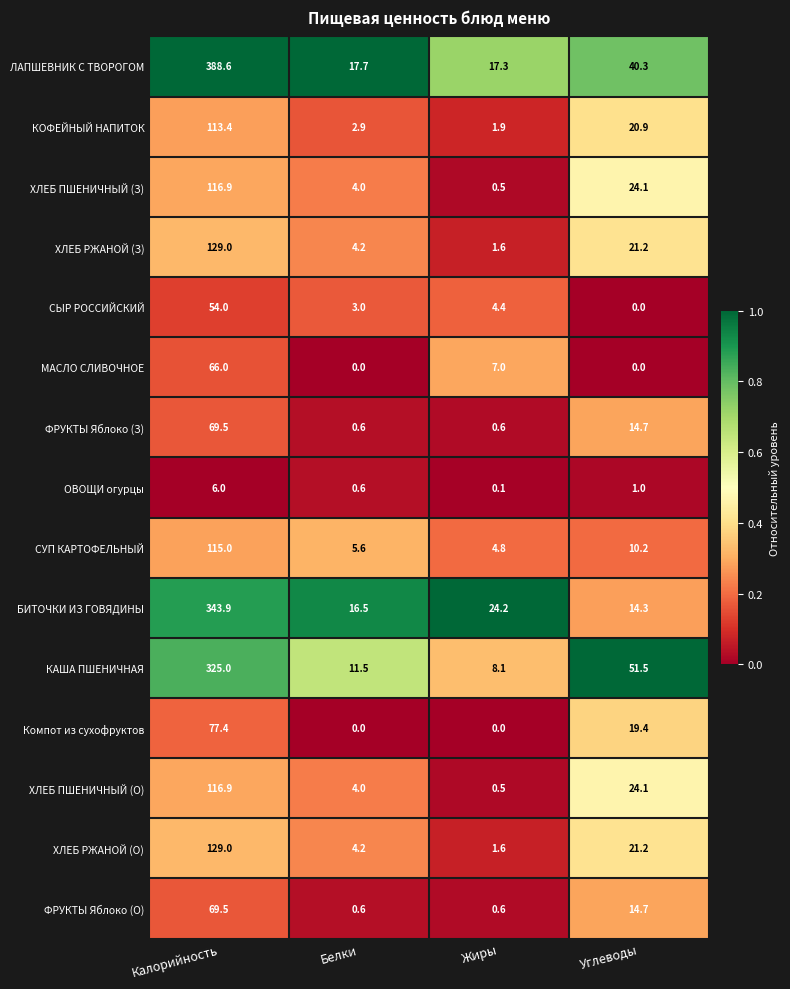

Which series has the widest spread of values?

ЛАПШЕВНИК С ТВОРОГОМ